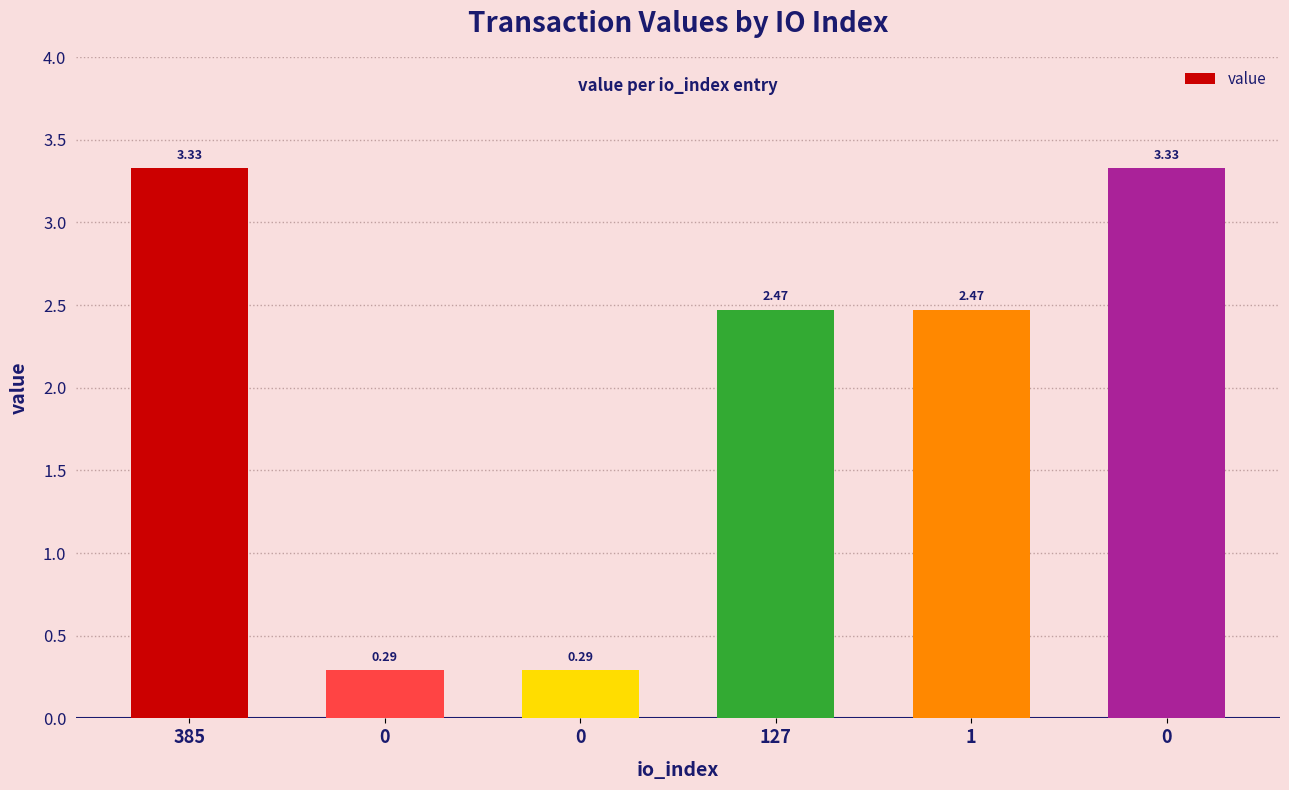

How many categories are shown in the chart?

6